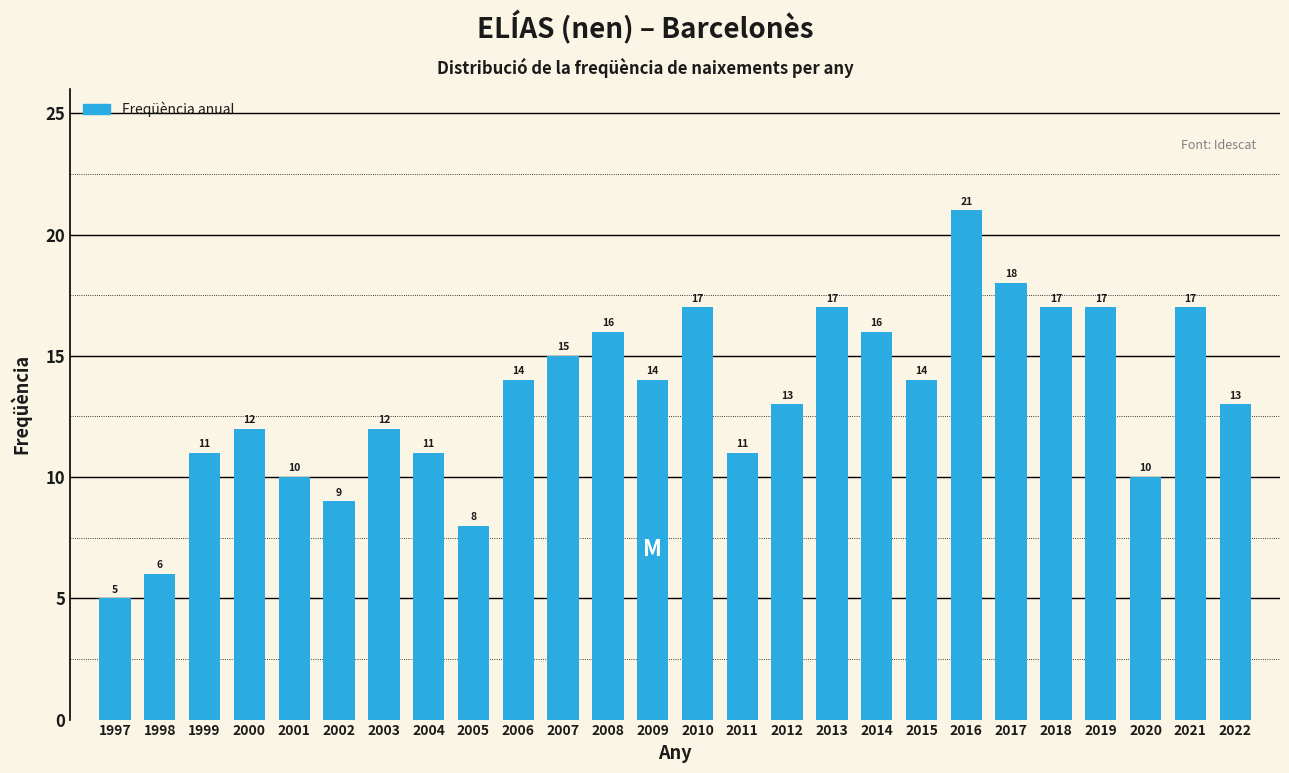

Reading left to right, extract all data points from this chart.

5	6	11	12	10	9	12	11	8	14	15	16	14	17	11	13	17	16	14	21	18	17	17	10	17	13